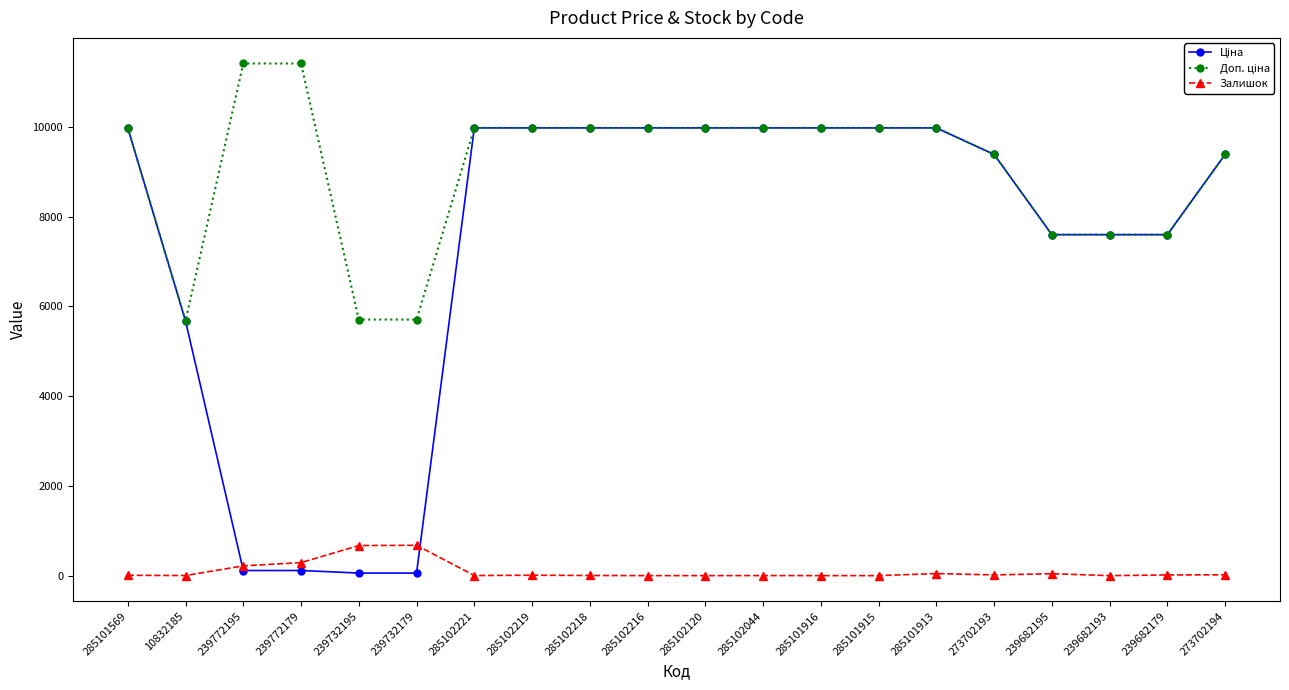

What is the difference between the highest and lowest values at 285101916?

9975.0